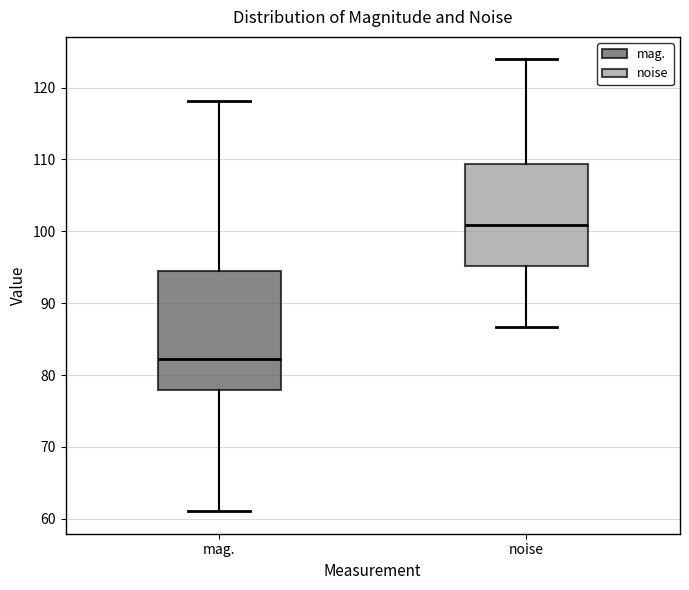

Reading left to right, read every box against the y-axis: the position of its median line, the range the box covers, and the ends of its whiskers. The values are not printed on the chart, so give them approximately, as read against the axis.

mag.: median 82, box 78 to 94, whiskers 61 to 118
noise: median 101, box 95 to 109, whiskers 87 to 124